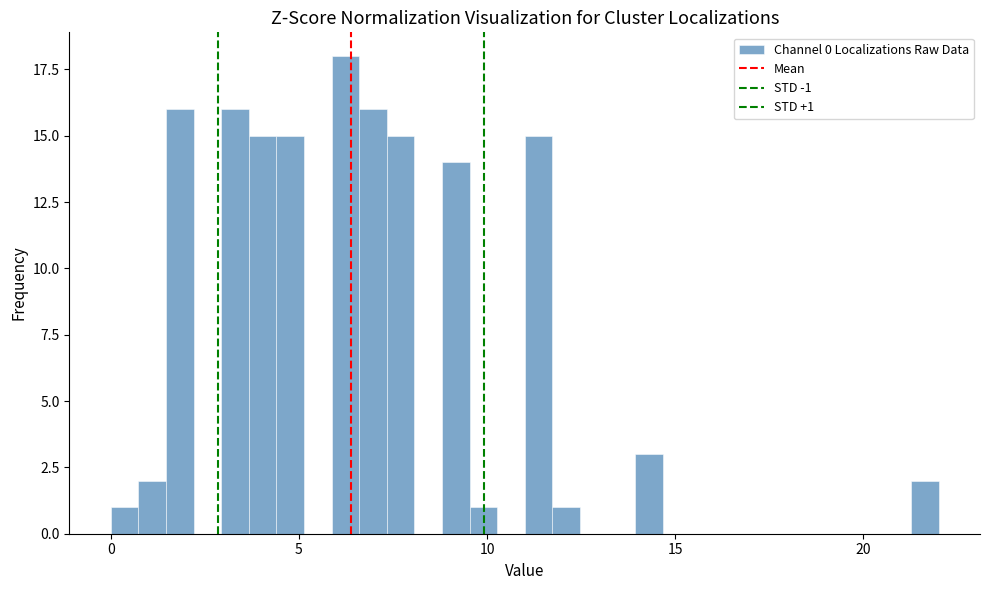

Read against the x-axis, roughly where is the centre of the tallest bar?

6.0